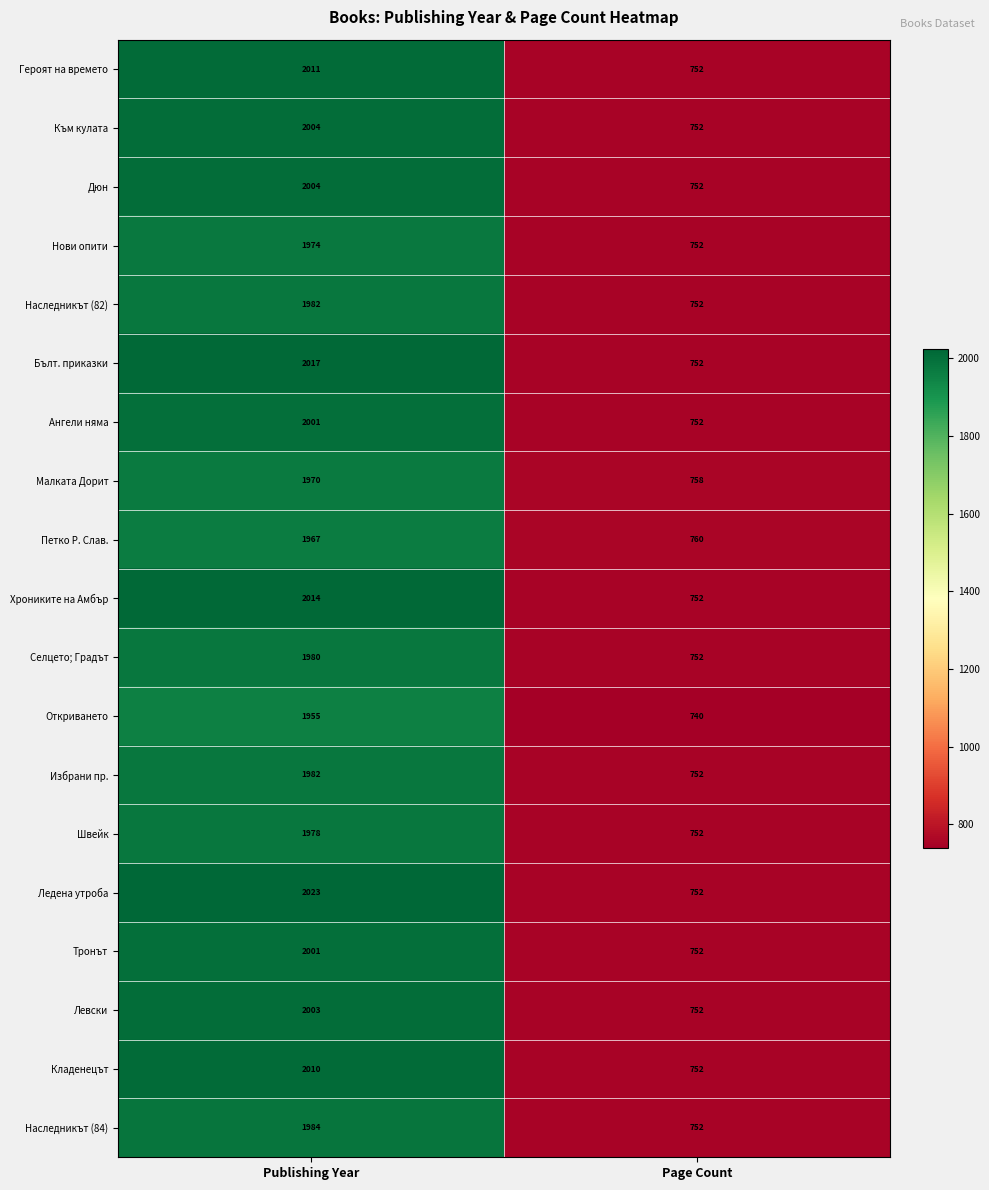

The value of Хрониките на Амбър at Page Count is 752. True or false?

True